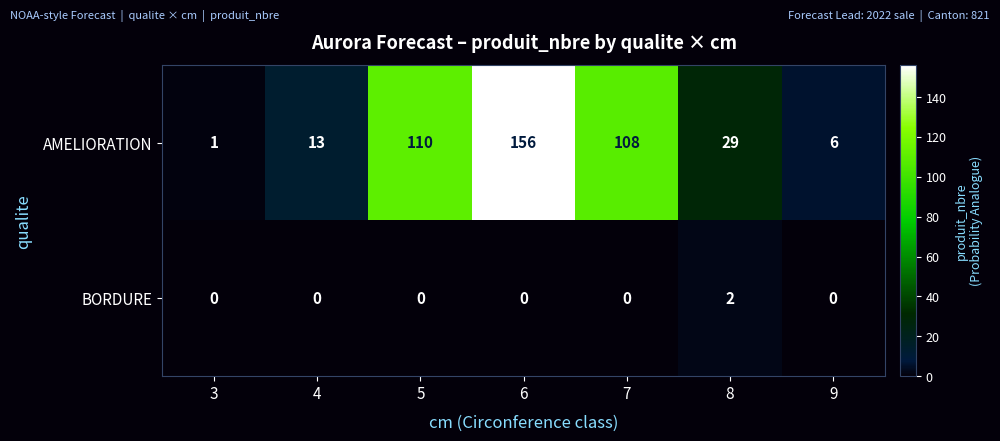

Reading left to right, transcribe all the data shown in this chart.

AMELIORATION: 3=1	4=13	5=110	6=156	7=108	8=29	9=6
BORDURE: 3=0	4=0	5=0	6=0	7=0	8=2	9=0